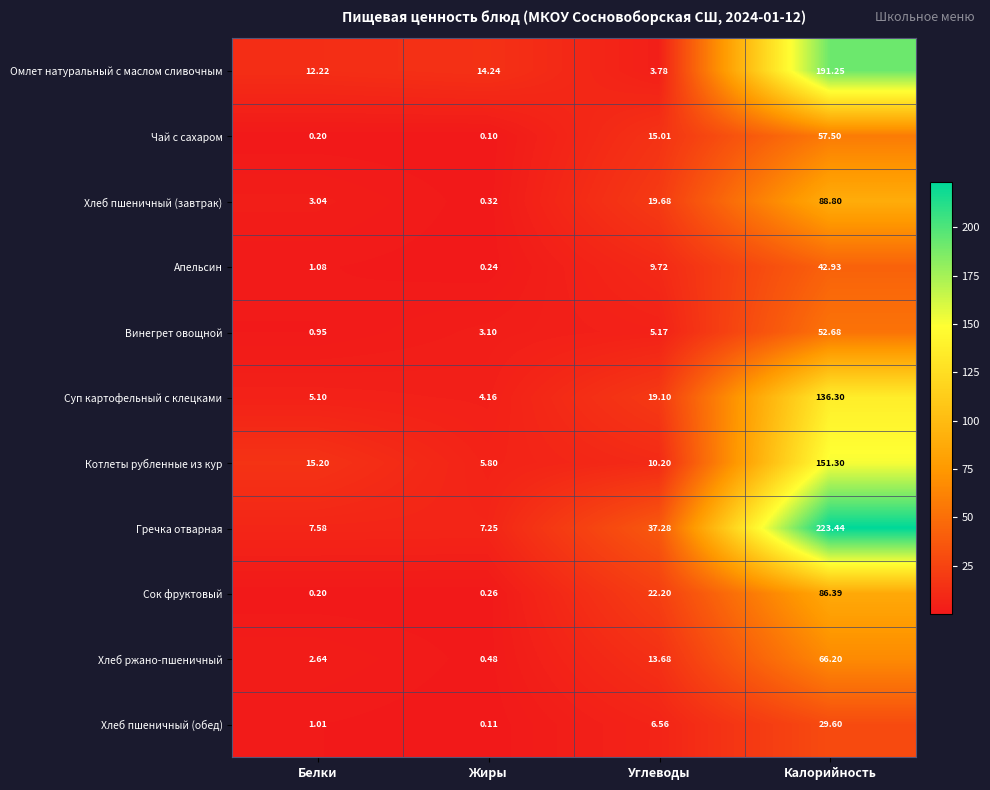

Between Жиры and Углеводы, which series saw the biggest shift?

Гречка отварная